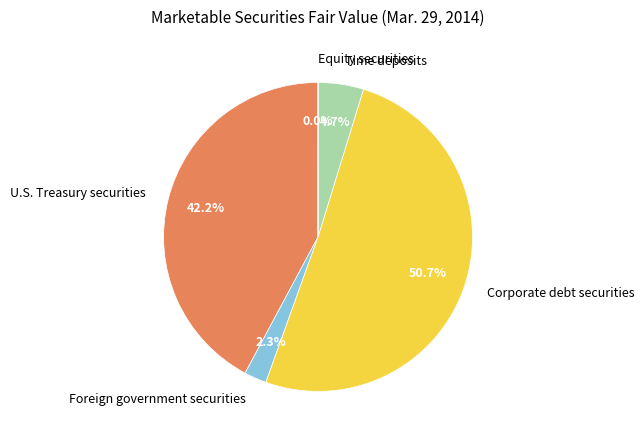

Which category has the biggest portion of the pie?

Corporate debt securities